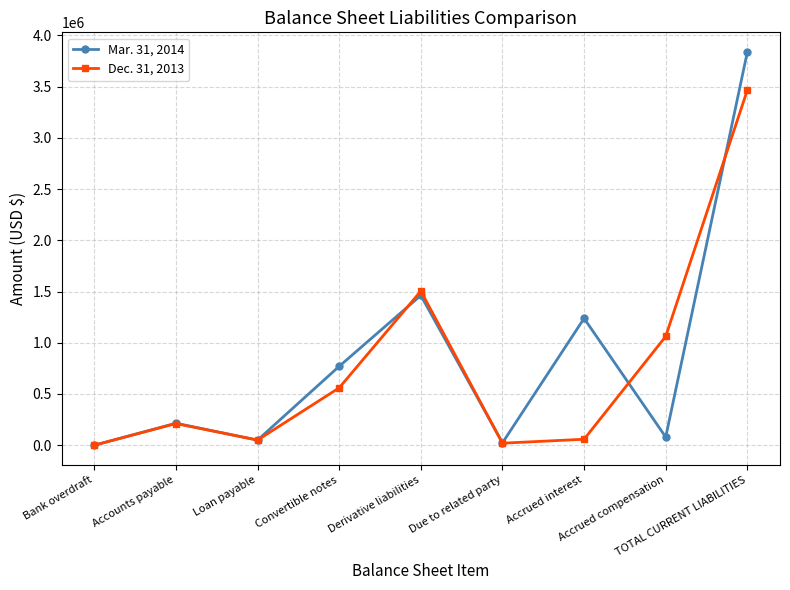

What are all the series names shown in the legend?

Mar. 31, 2014, Dec. 31, 2013